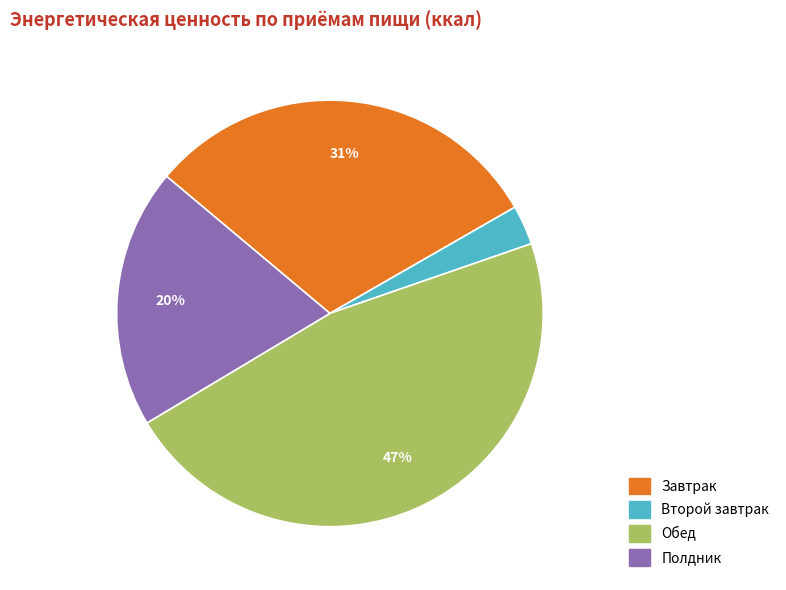

Is there a majority slice in this chart?

No